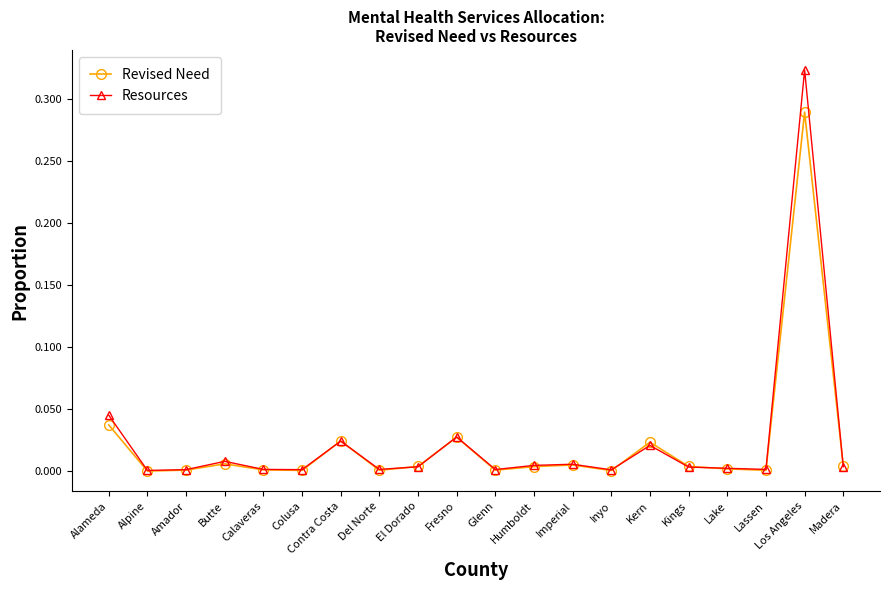

At which category is the sum across all series the highest?

Los Angeles